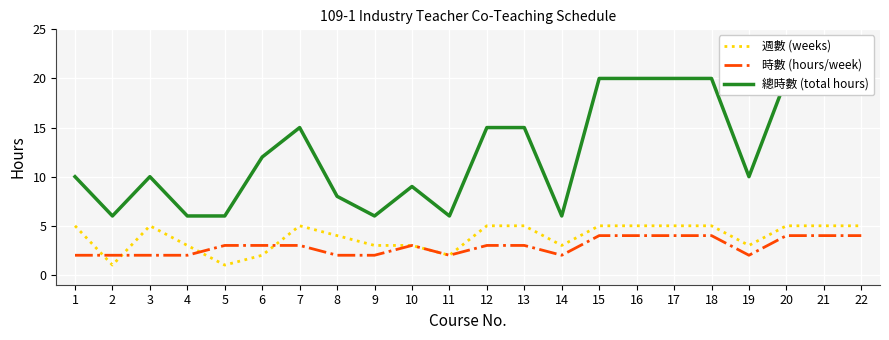

List the labels in order of 時數 (hours/week) value, smallest first.

1, 2, 3, 4, 8, 9, 11, 14, 19, 5, 6, 7, 10, 12, 13, 15, 16, 17, 18, 20, 21, 22